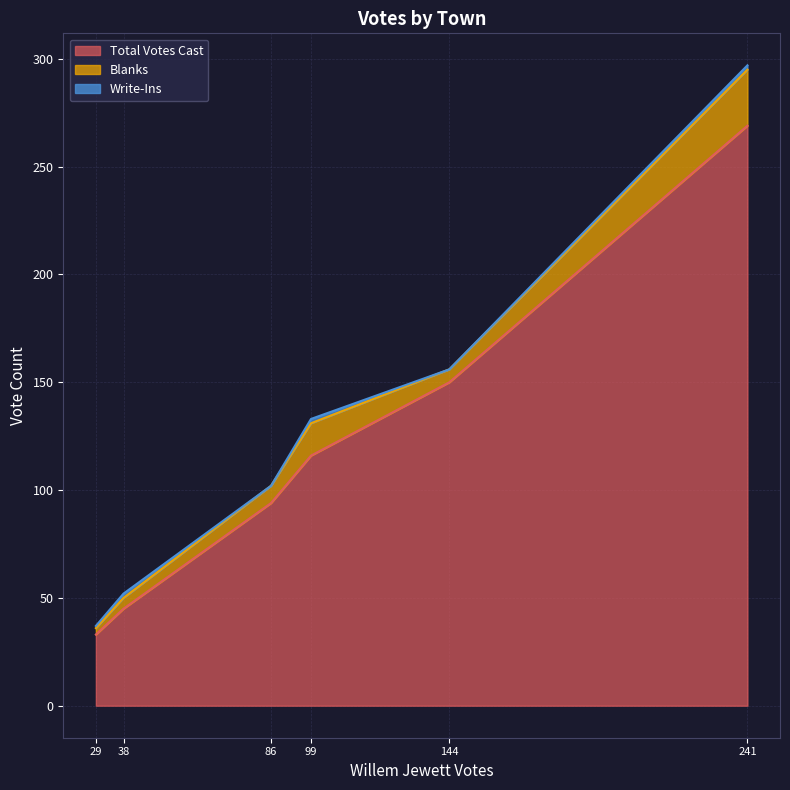

What is the lowest value of the Total Votes Cast series?

33